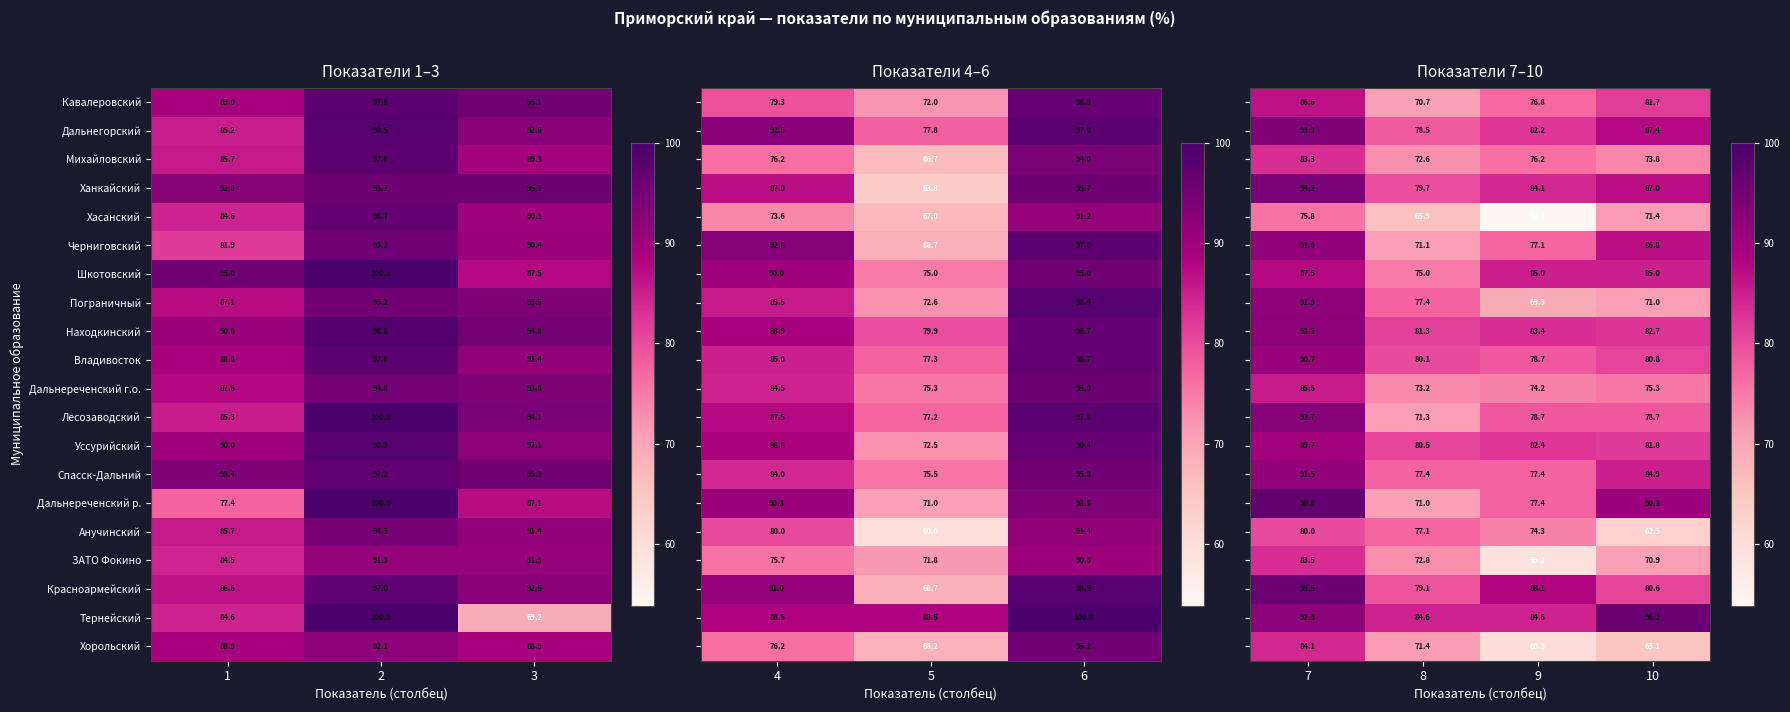

What is the minimum value for Ханкайский?

92.8